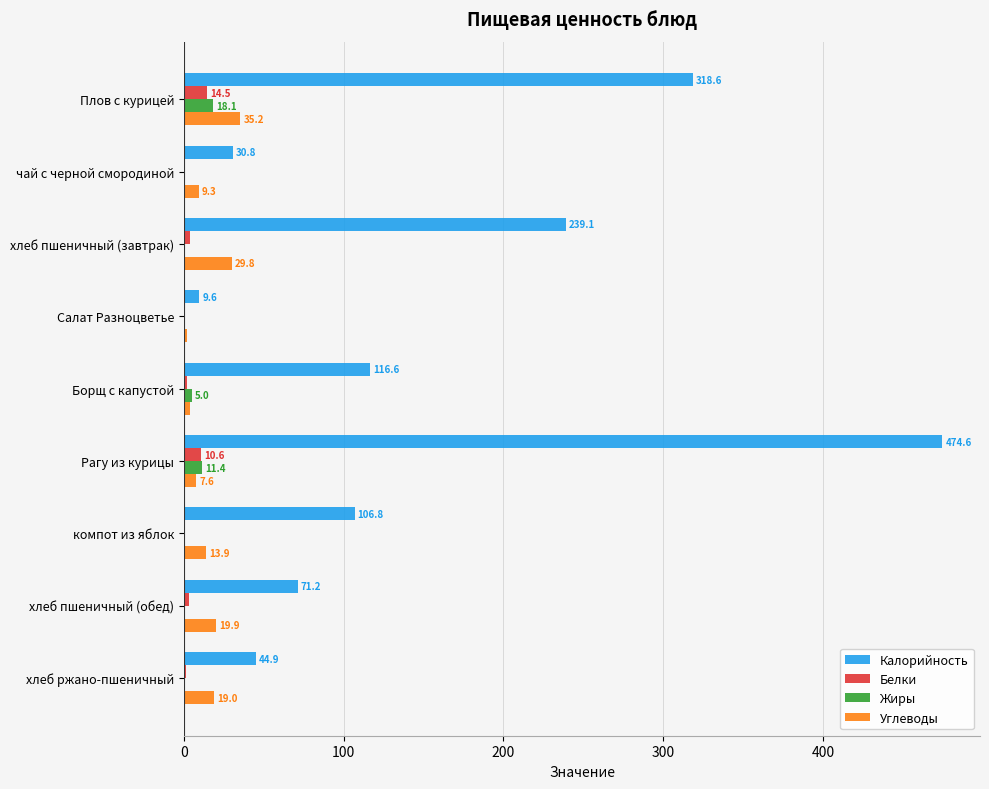

Which series changed the most between Борщ с капустой and Рагу из курицы?

Калорийность